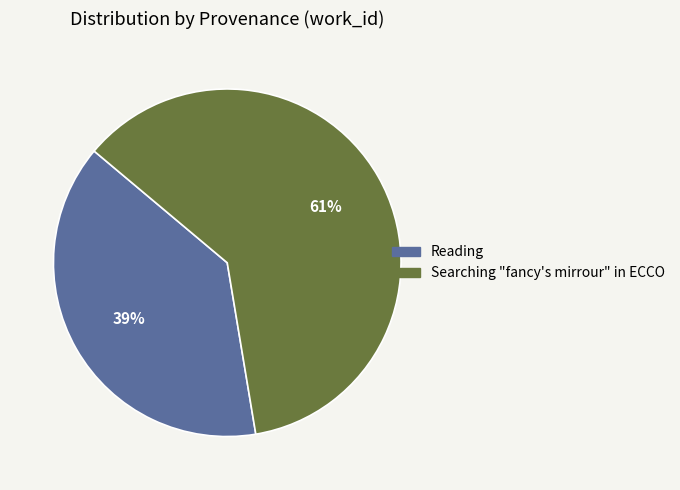

Rank the categories by value from highest to lowest.

Searching "fancy's mirrour" in ECCO, Reading